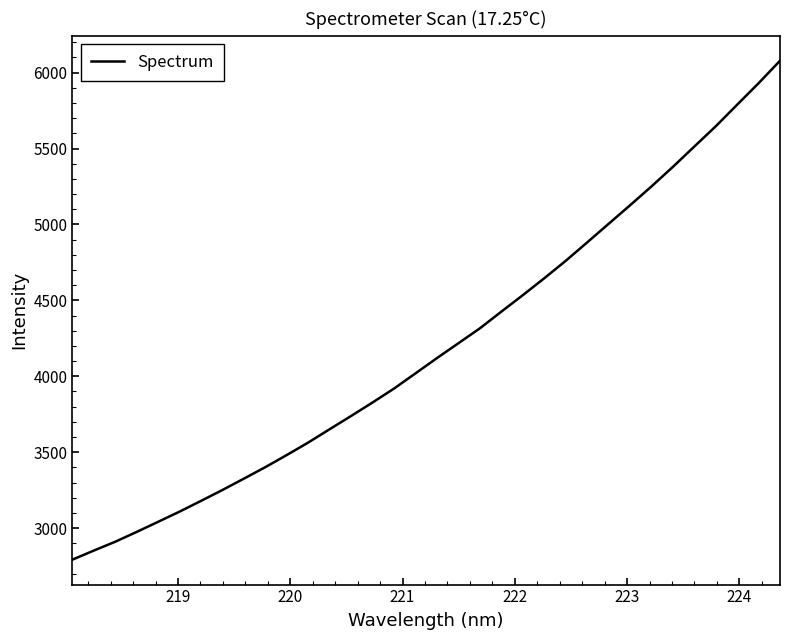

What is the minimum value shown in the chart?

2792.3